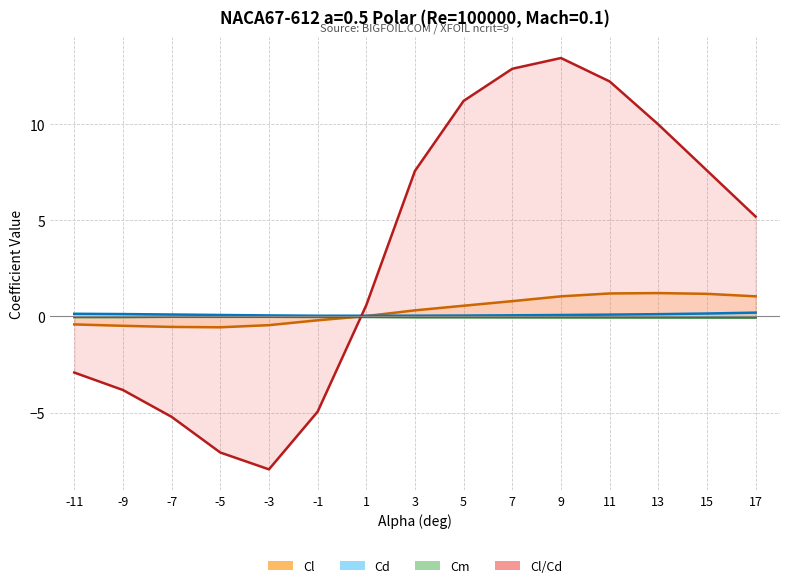

How many lines are shown in the chart?

4